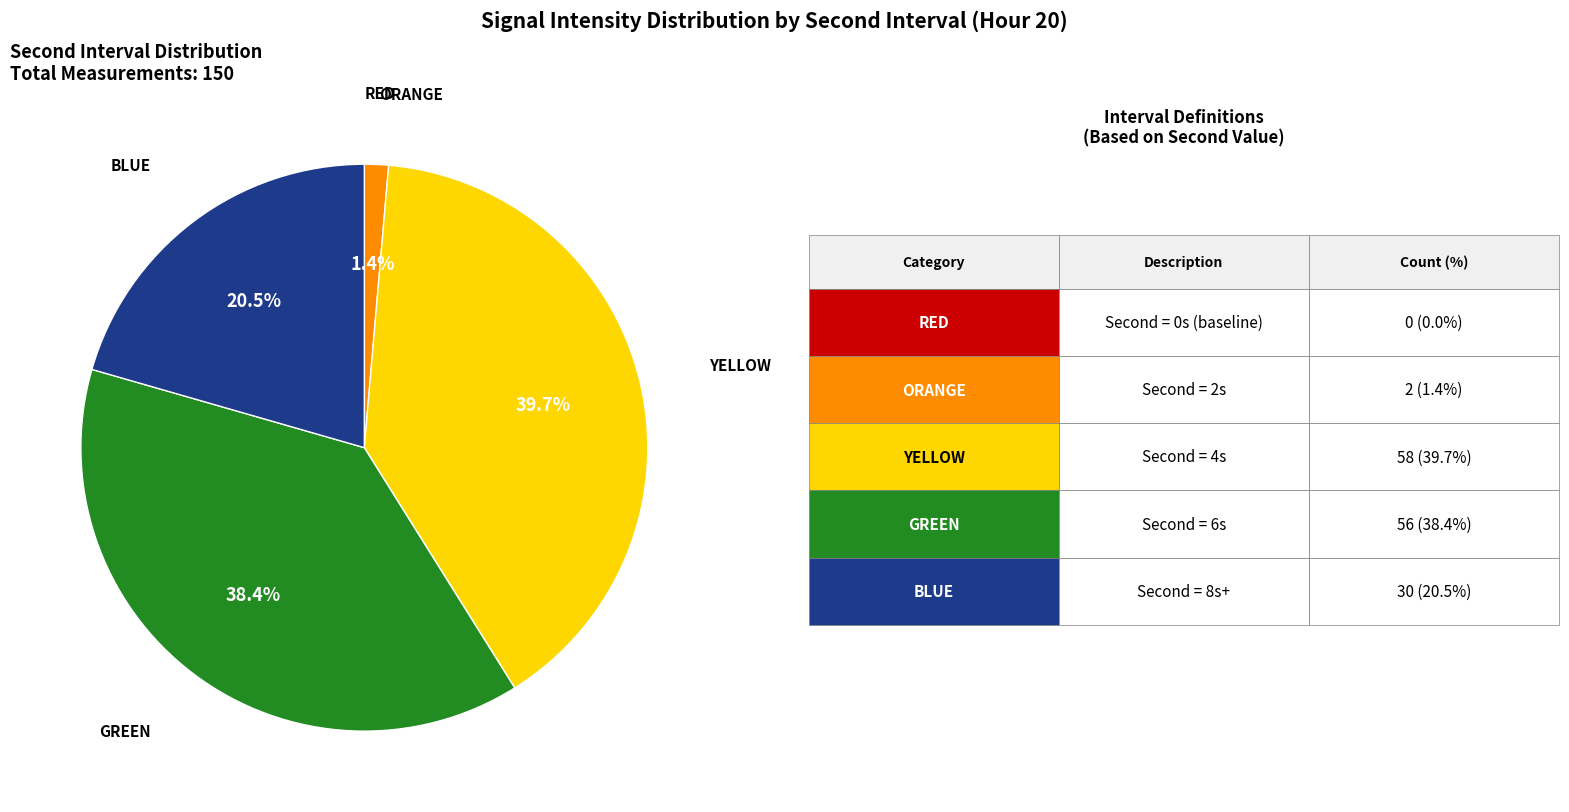

Does any single category account for the majority?

No